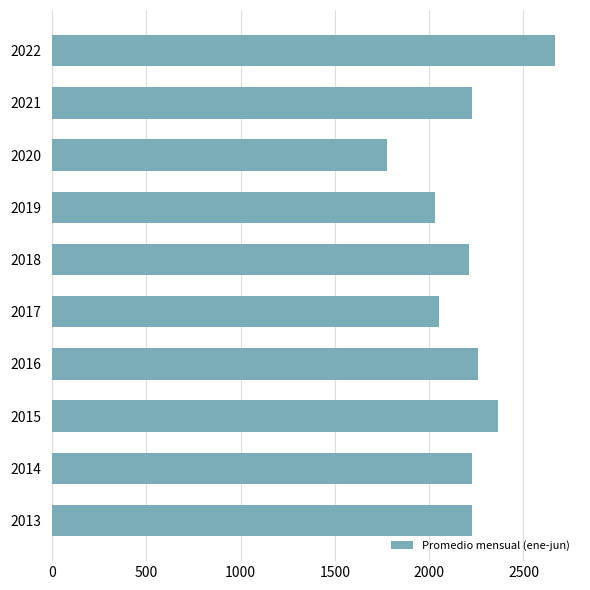

Is it true that the value at 2019 is 703.9?

False